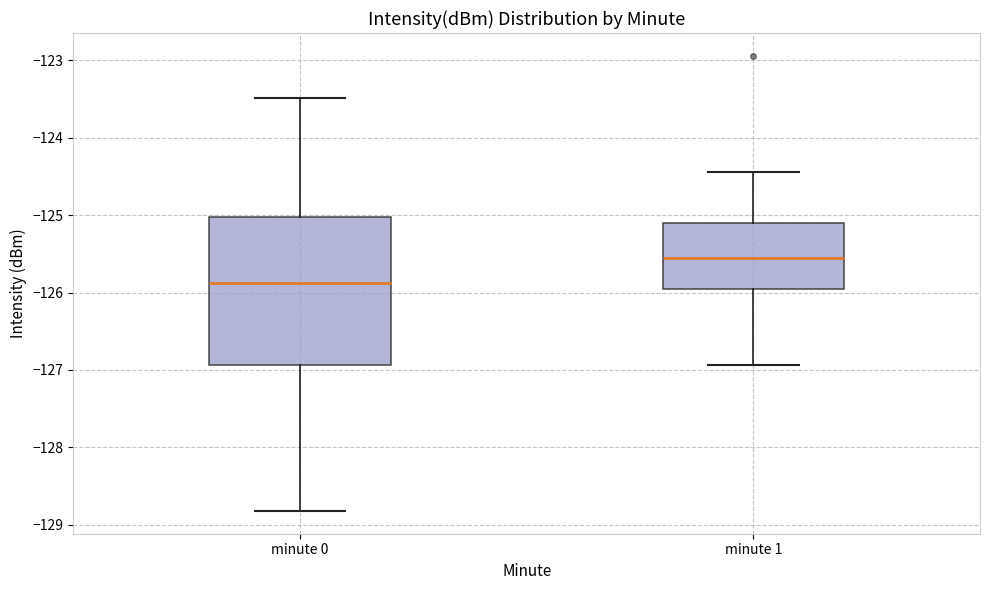

Reading left to right, transcribe this box plot: for each box, give where its median line is, the range the box spans, and where its two whiskers end, as read against the y-axis. The values are not printed on the chart, so give them approximately, as read against the axis.

minute 0: median -125.9, box -126.9 to -125.0, whiskers -128.8 to -123.5
minute 1: median -125.5, box -126.0 to -125.1, whiskers -126.9 to -124.4